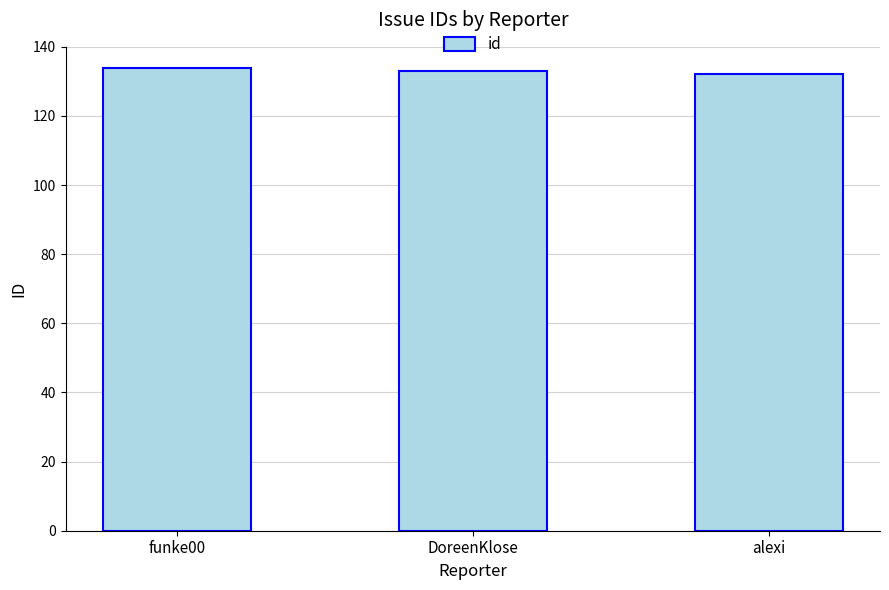

The chart shows a value of 211 at alexi. True or false?

False